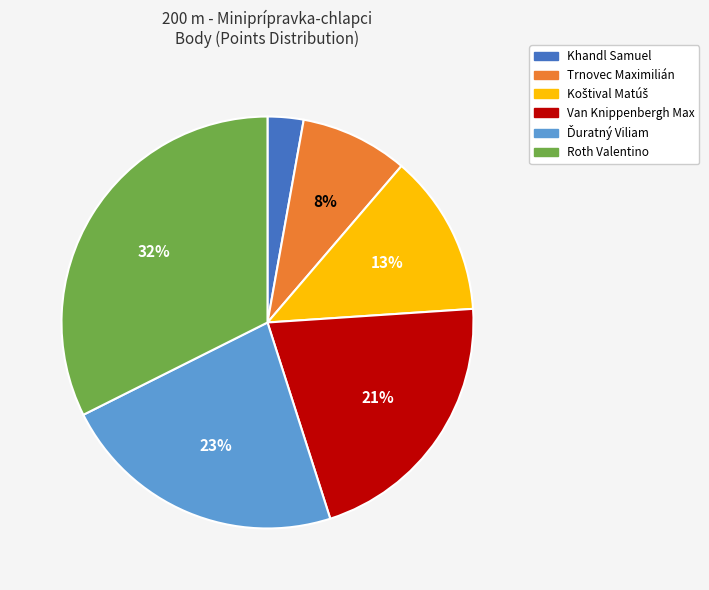

Does any single category account for the majority?

No